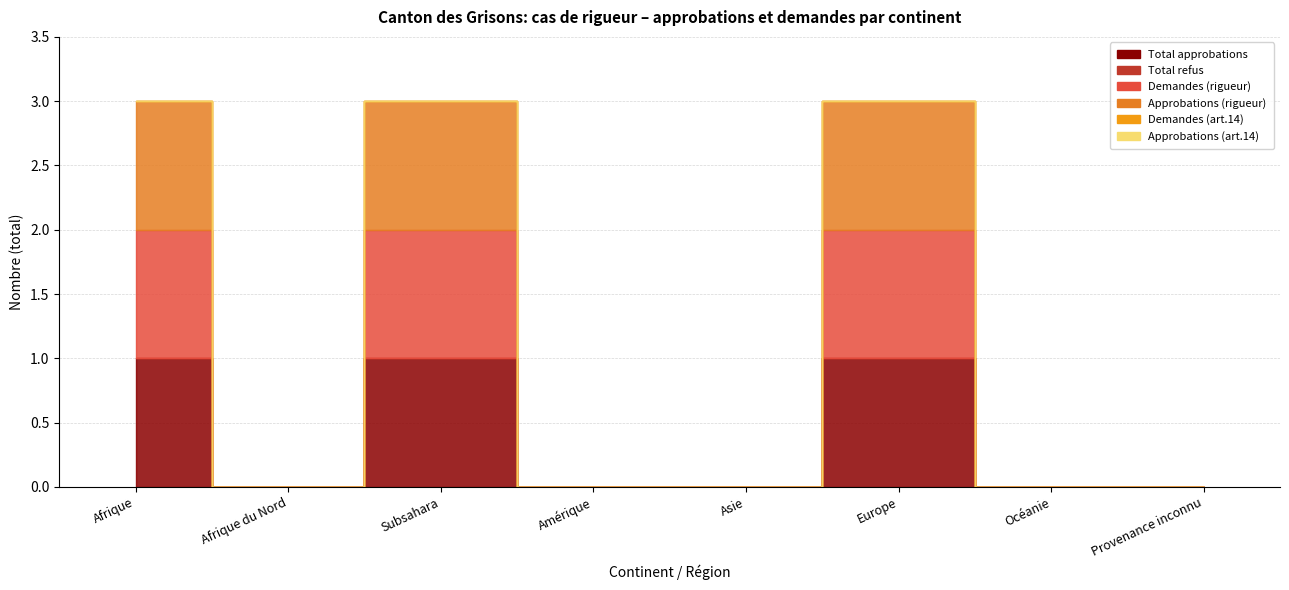

How many interior local peaks does the Total approbations series have?

2